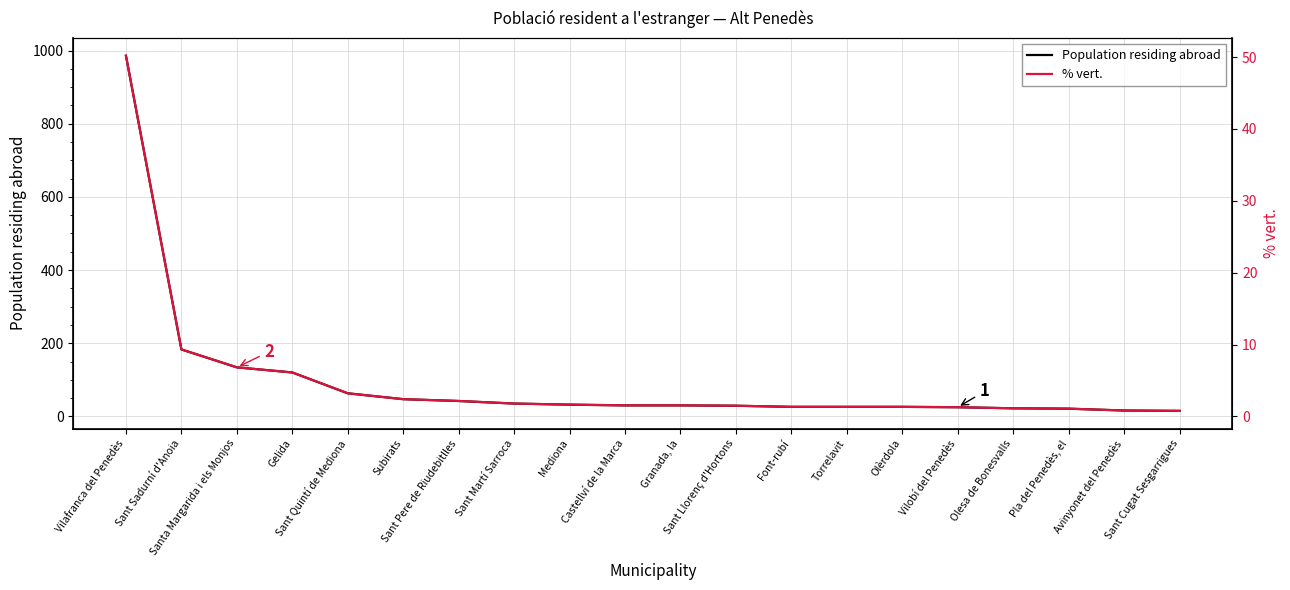

Is this an area chart (filled region under the line)?

No